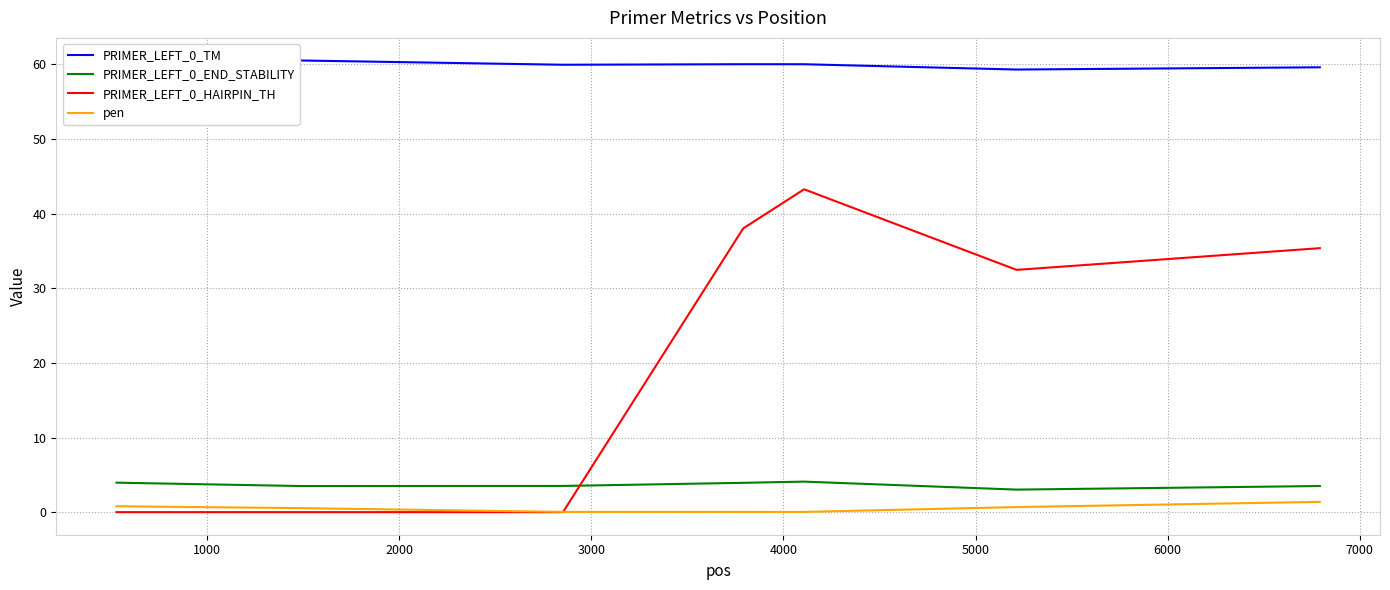

What is the value of the pen point at the 7th from the left?

1.4